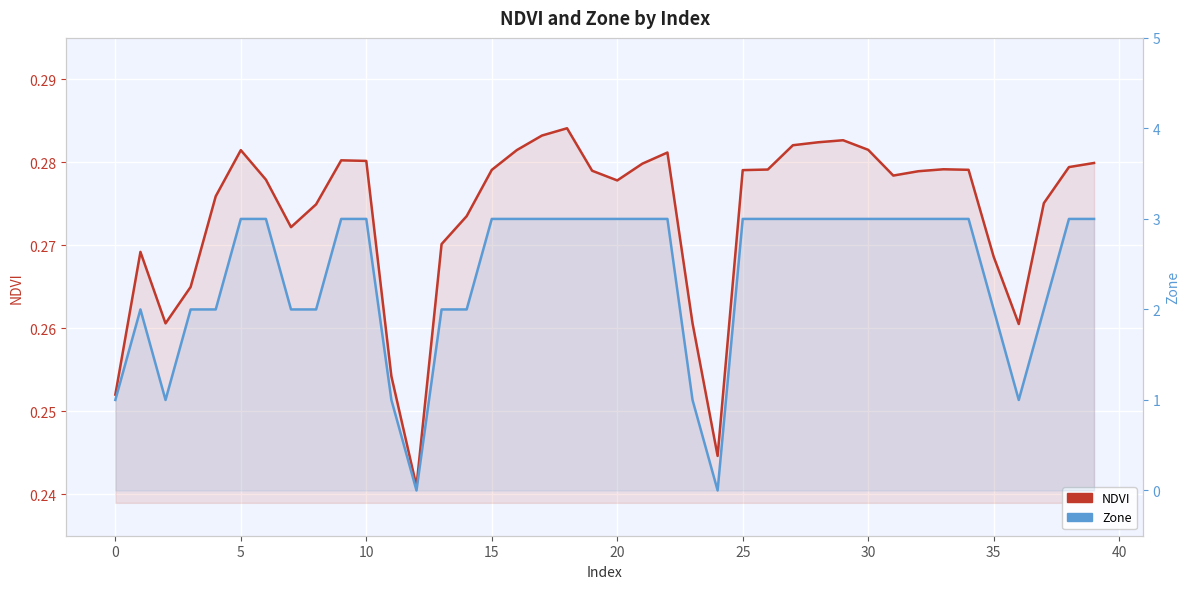

The value of NDVI at 39 is 0.3. True or false?

True